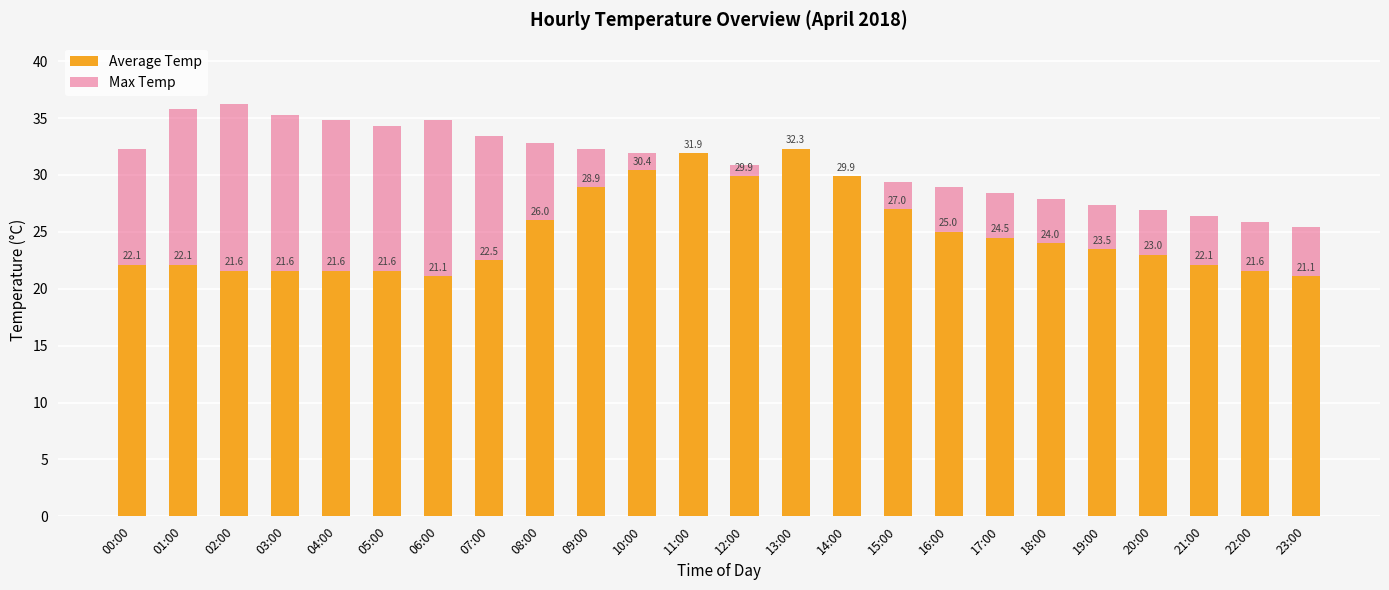

What is the difference between the Average Temp values at 01:00 and 17:00?

2.4